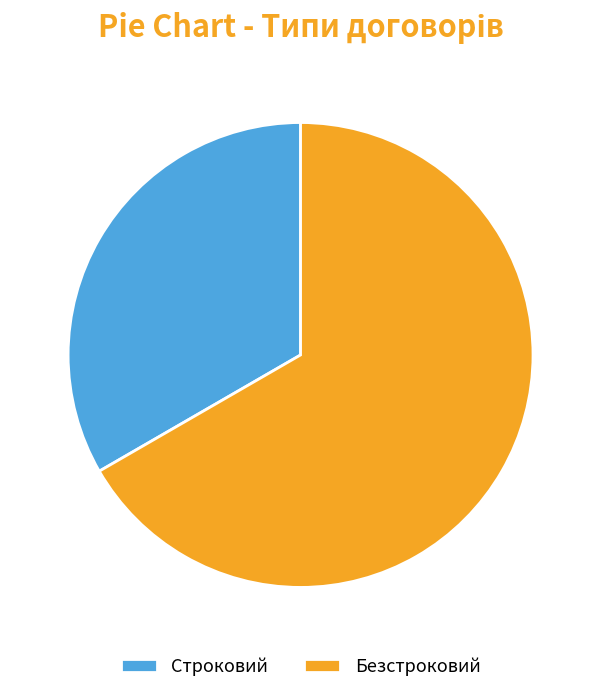

Which slice is the smallest?

Строковий